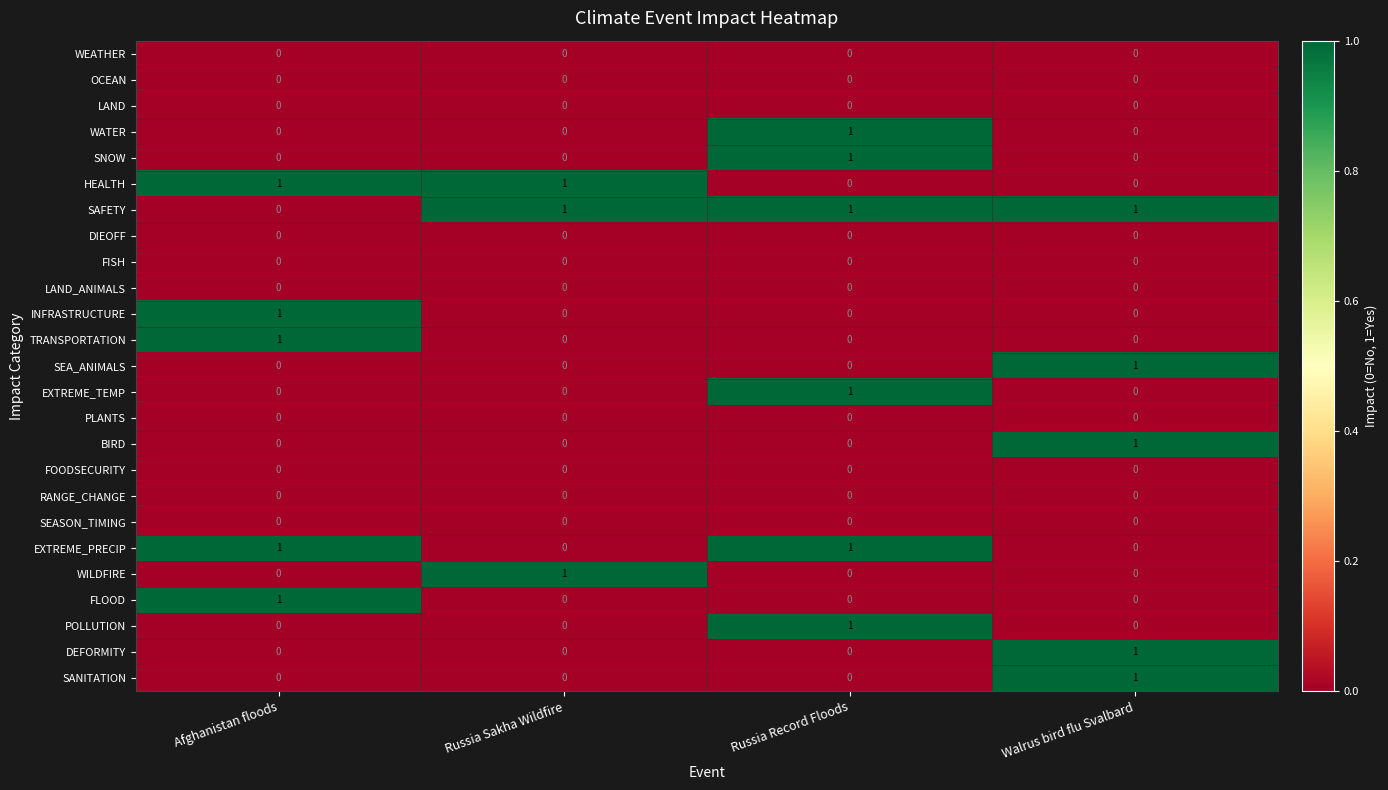

At which label does INFRASTRUCTURE reach its peak?

Afghanistan floods